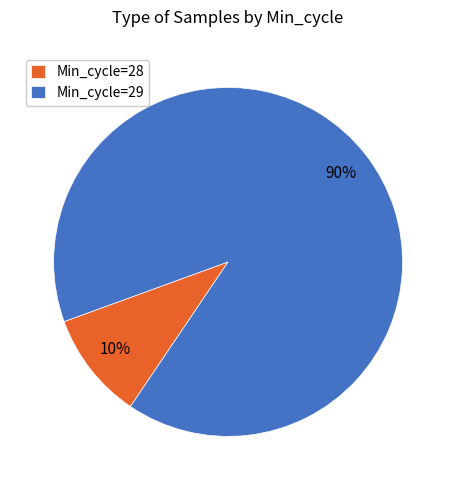

Does any single category account for the majority?

Yes